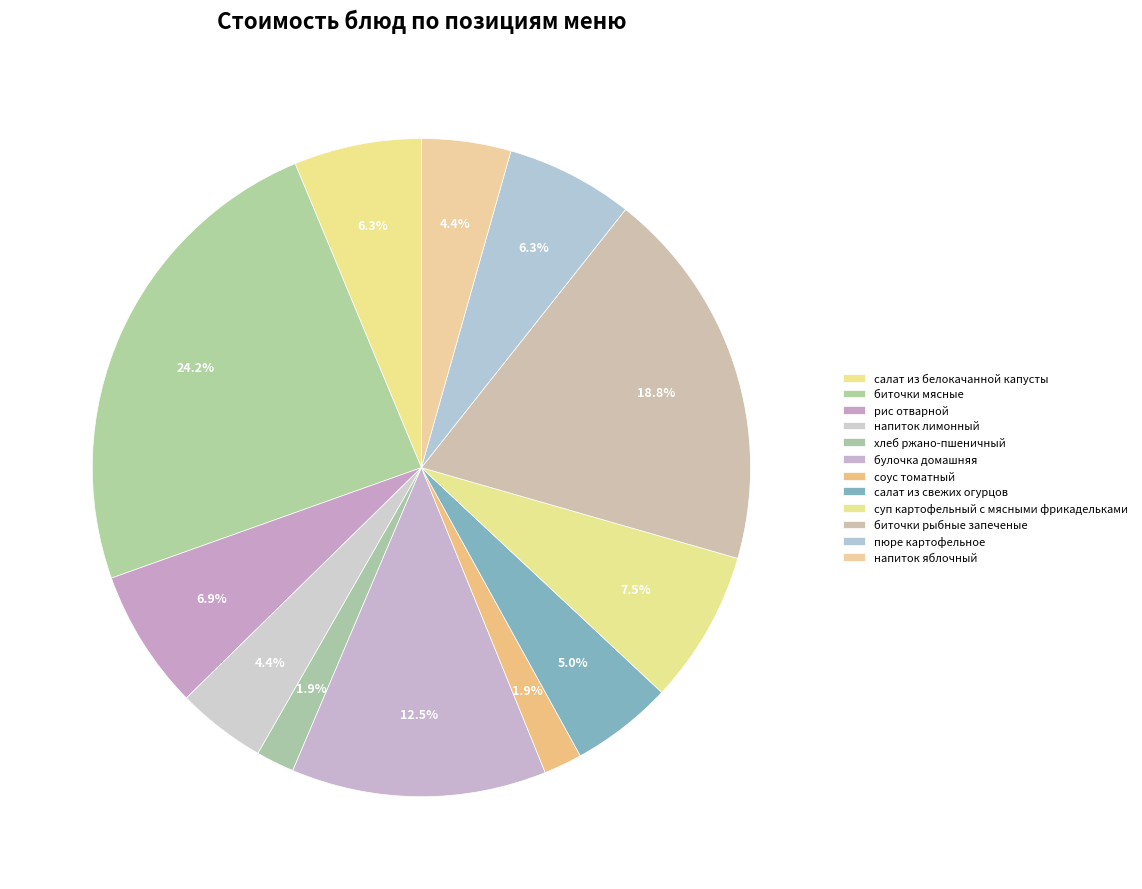

How many slices are in this pie chart?

12